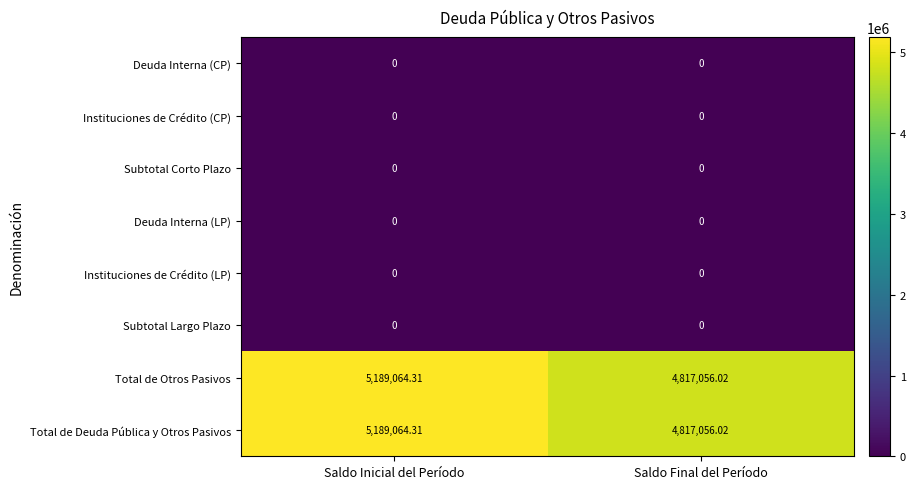

Rank the categories by Total de Deuda Pública y Otros Pasivos value from highest to lowest.

Saldo Inicial del Período, Saldo Final del Período